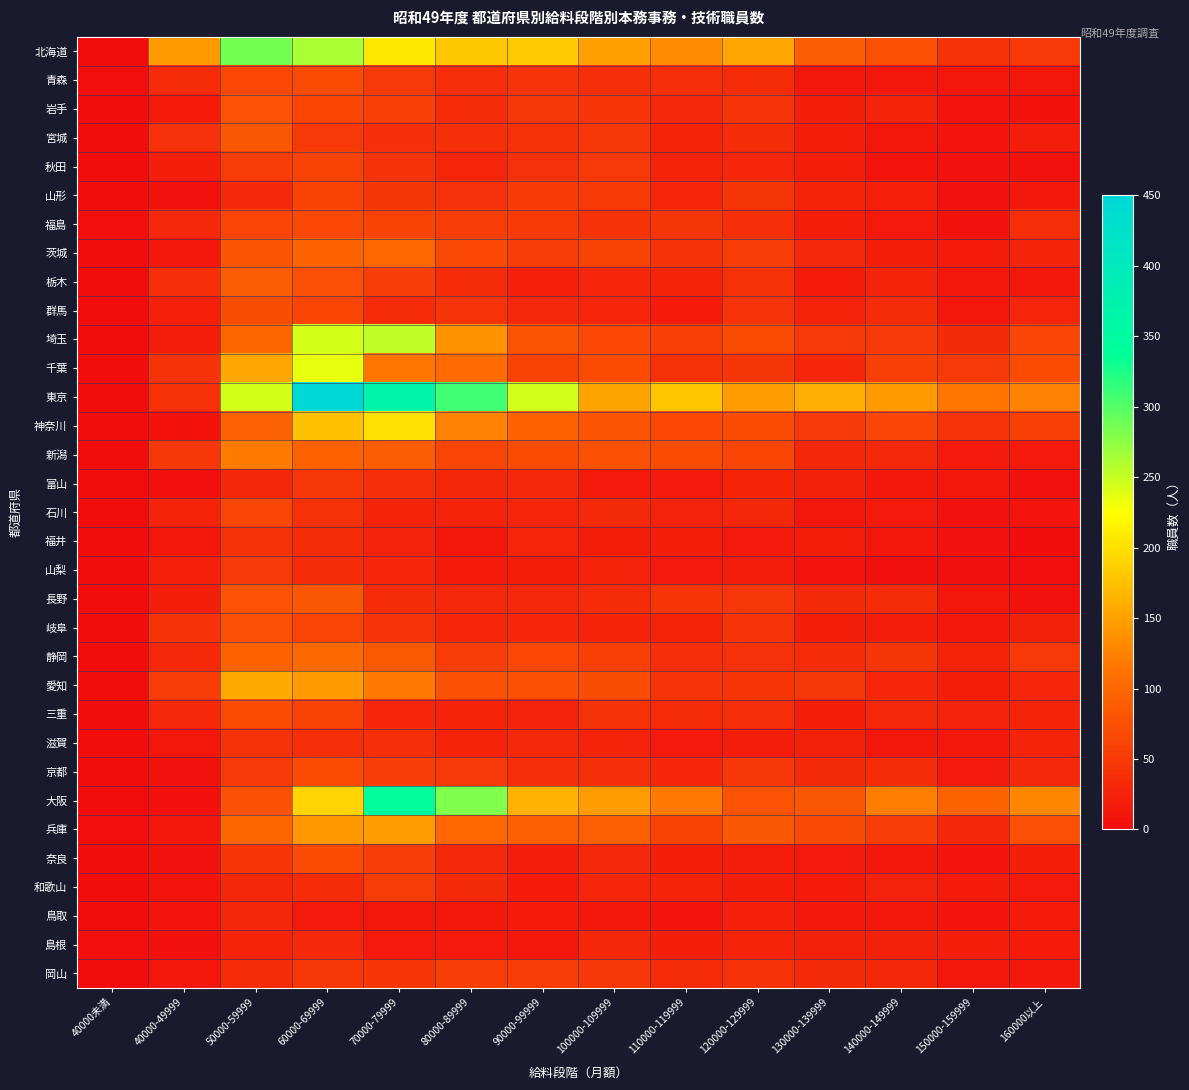

Which series changed the most between 100000-109999 and 140000-149999?

北海道